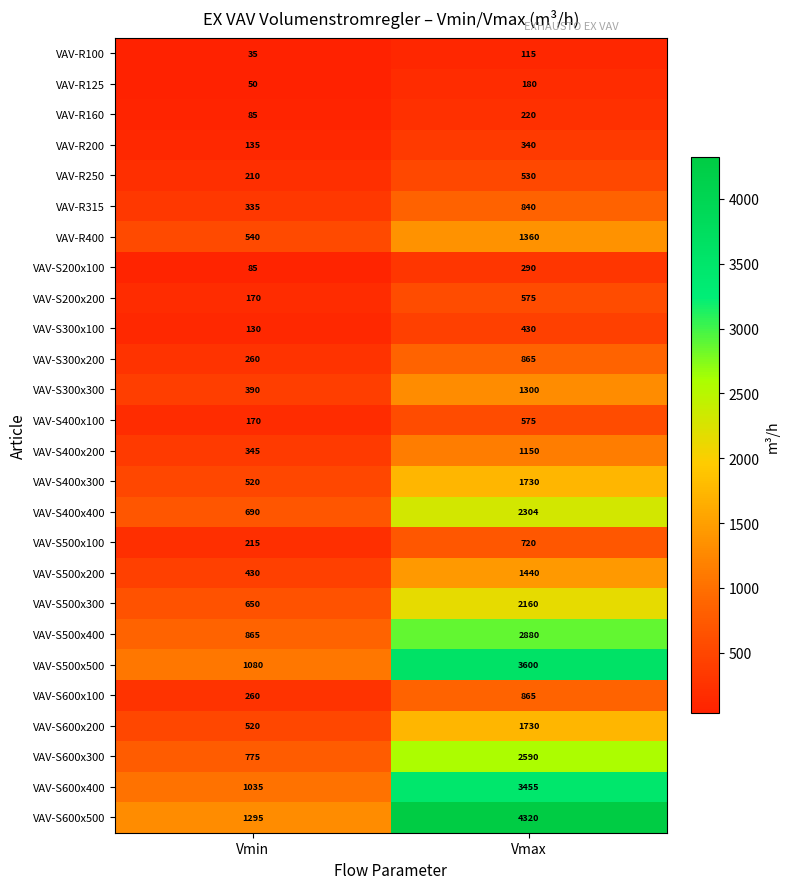

What is the maximum value shown in the chart?

4320